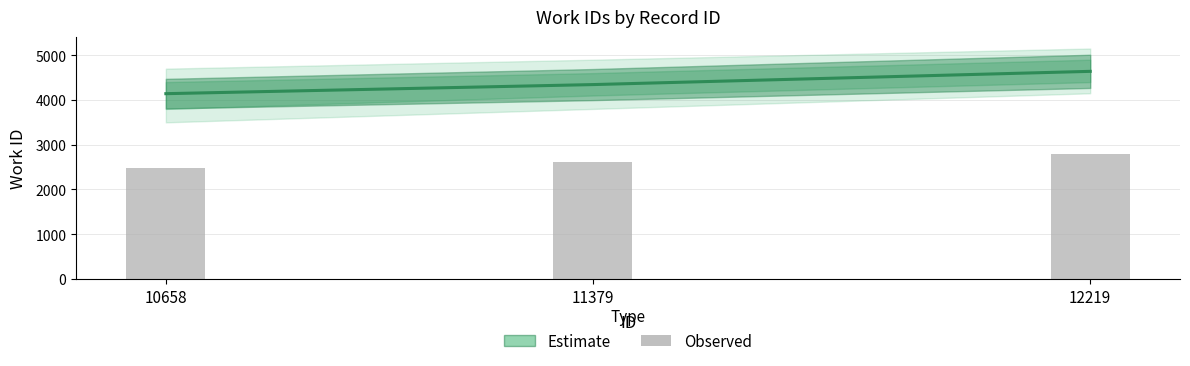

What is the sum of the Estimate values at 10658 and 11379?

8485.0